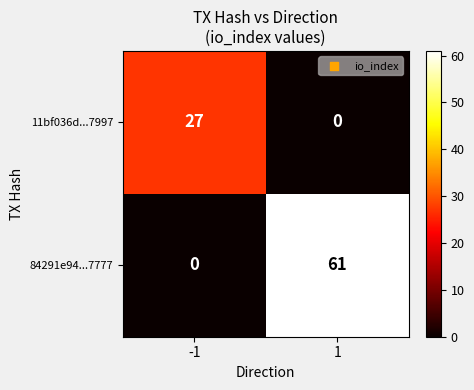

Count the number of data series in this chart.

2